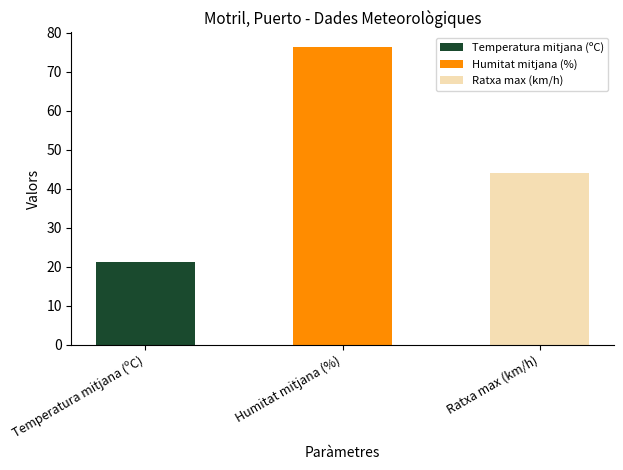

Rank the categories by value from highest to lowest.

Humitat mitjana (%), Ratxa max (km/h), Temperatura mitjana (ºC)